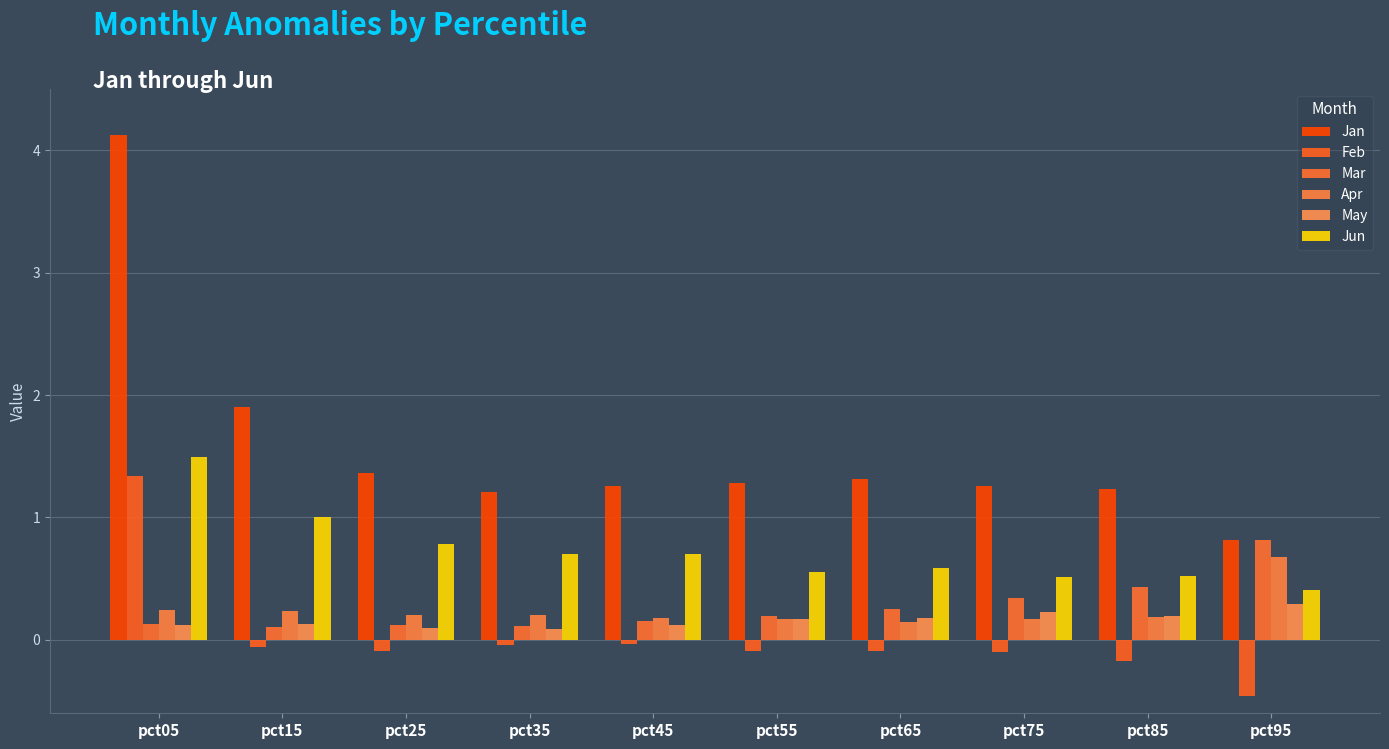

What is the average value of the Mar series?

0.3